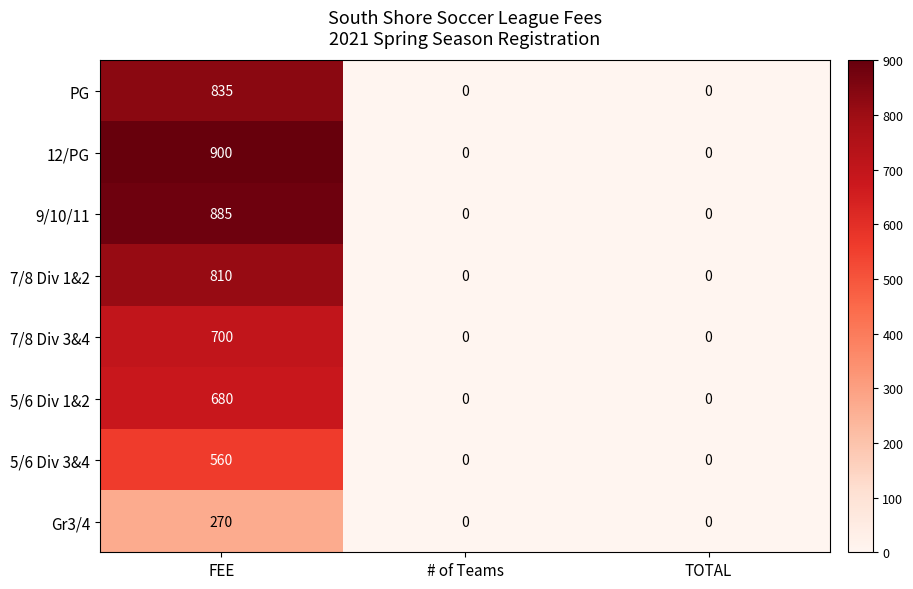

Reading right to left, extract all data points from this chart.

PG: 0	0	835
12/PG: 0	0	900
9/10/11: 0	0	885
7/8 Div 1&2: 0	0	810
7/8 Div 3&4: 0	0	700
5/6 Div 1&2: 0	0	680
5/6 Div 3&4: 0	0	560
Gr3/4: 0	0	270